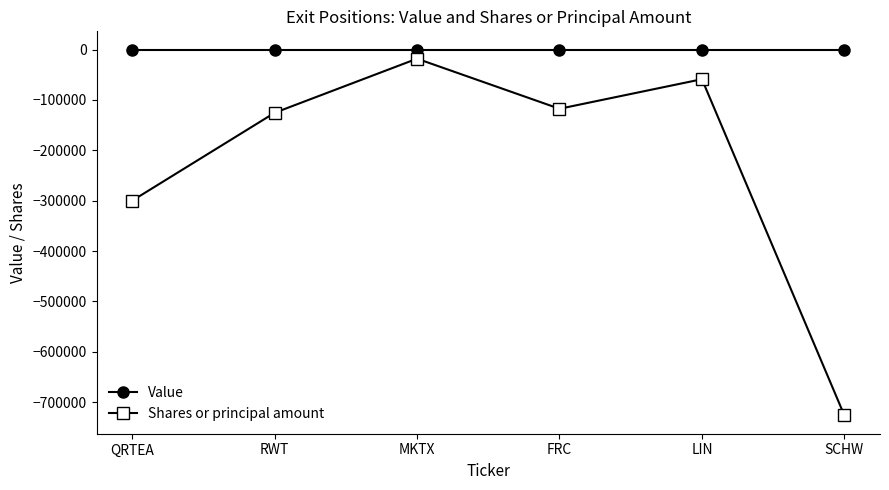

What is the highest value of the Shares or principal amount series?

-18000